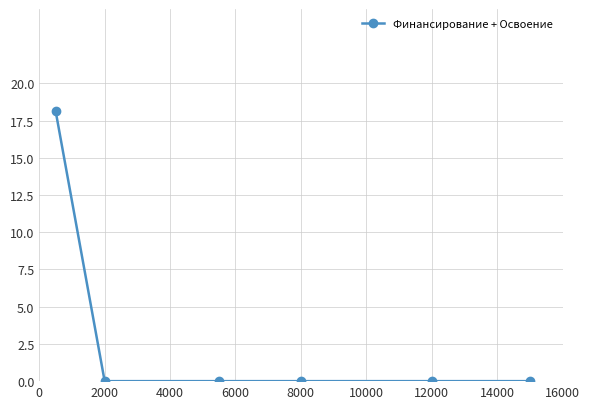

True or false: the data has more than 0 interior local peaks.

False